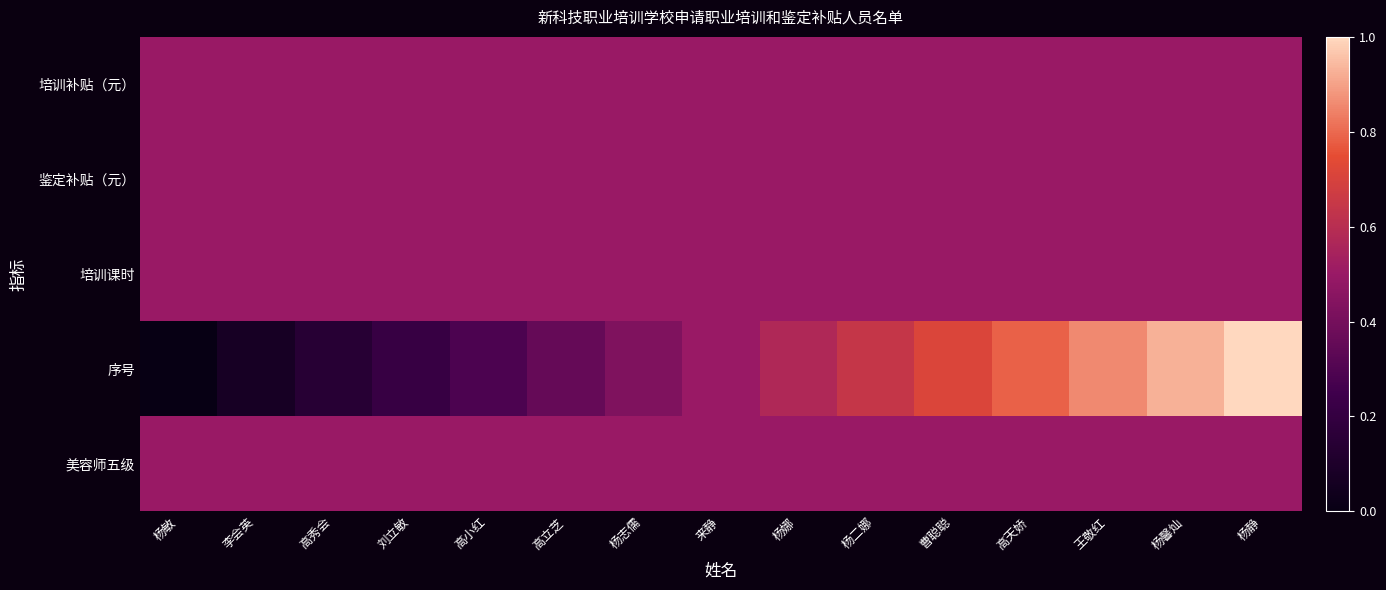

Reading left to right, what are all the values shown in this chart?

培训补贴（元）: 杨敏=0.5	李会英=0.5	高秀会=0.5	刘立敏=0.5	高小红=0.5	高立芝=0.5	杨志儒=0.5	来静=0.5	杨娜=0.5	杨二娜=0.5	曹聪聪=0.5	高天娇=0.5	王敬红=0.5	杨馨灿=0.5	杨静=0.5
鉴定补贴（元）: 杨敏=0.5	李会英=0.5	高秀会=0.5	刘立敏=0.5	高小红=0.5	高立芝=0.5	杨志儒=0.5	来静=0.5	杨娜=0.5	杨二娜=0.5	曹聪聪=0.5	高天娇=0.5	王敬红=0.5	杨馨灿=0.5	杨静=0.5
培训课时: 杨敏=0.5	李会英=0.5	高秀会=0.5	刘立敏=0.5	高小红=0.5	高立芝=0.5	杨志儒=0.5	来静=0.5	杨娜=0.5	杨二娜=0.5	曹聪聪=0.5	高天娇=0.5	王敬红=0.5	杨馨灿=0.5	杨静=0.5
序号: 杨敏=0.0	李会英=0.1	高秀会=0.1	刘立敏=0.2	高小红=0.3	高立芝=0.4	杨志儒=0.4	来静=0.5	杨娜=0.6	杨二娜=0.6	曹聪聪=0.7	高天娇=0.8	王敬红=0.9	杨馨灿=0.9	杨静=1.0
美容师五级: 杨敏=0.5	李会英=0.5	高秀会=0.5	刘立敏=0.5	高小红=0.5	高立芝=0.5	杨志儒=0.5	来静=0.5	杨娜=0.5	杨二娜=0.5	曹聪聪=0.5	高天娇=0.5	王敬红=0.5	杨馨灿=0.5	杨静=0.5